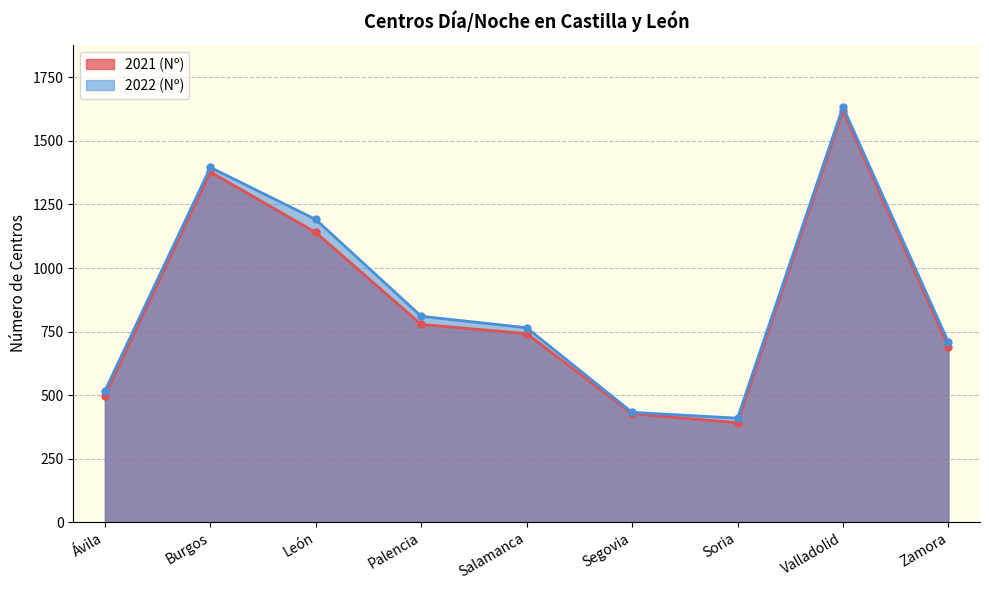

What is the minimum value shown in the chart?

391